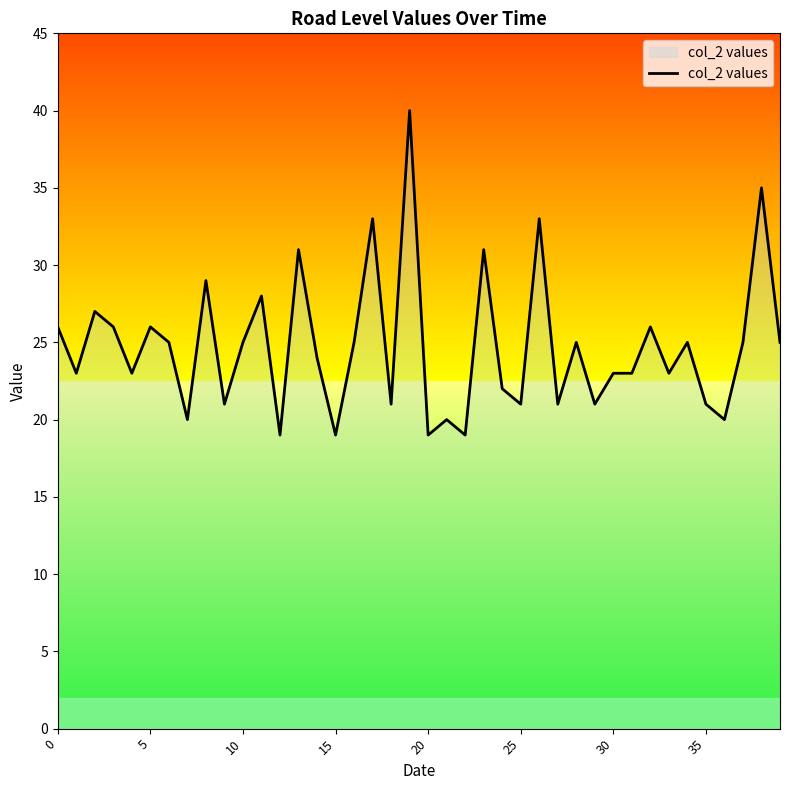

What is the minimum value shown in the chart?

19